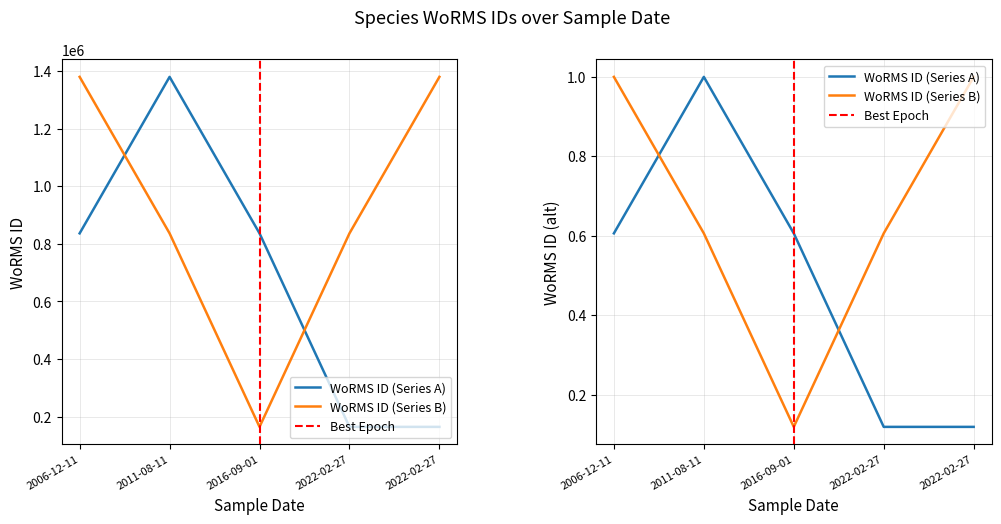

Does the chart have visible grid lines?

Yes